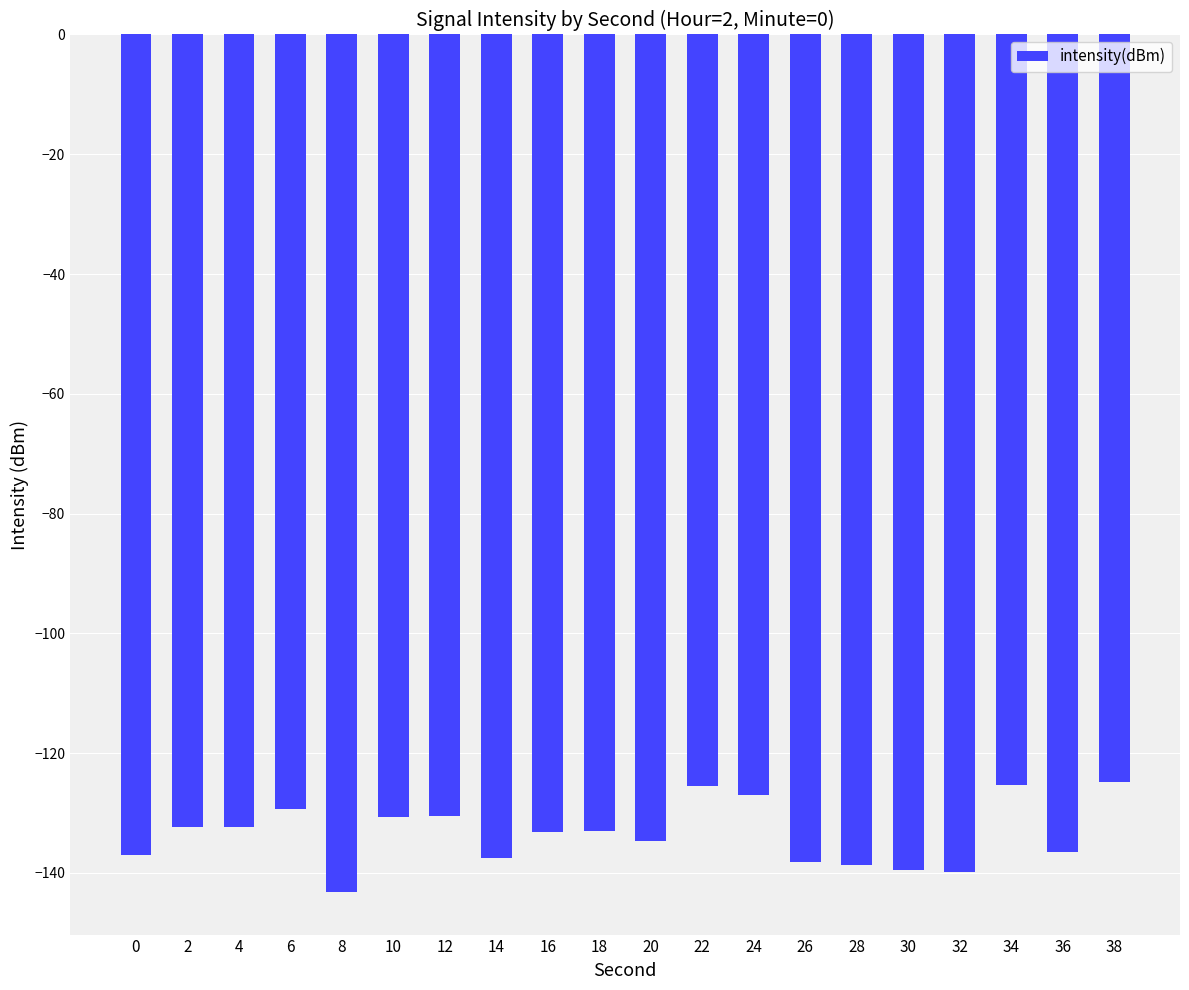

The chart shows a value of -136.6 at 36. True or false?

True